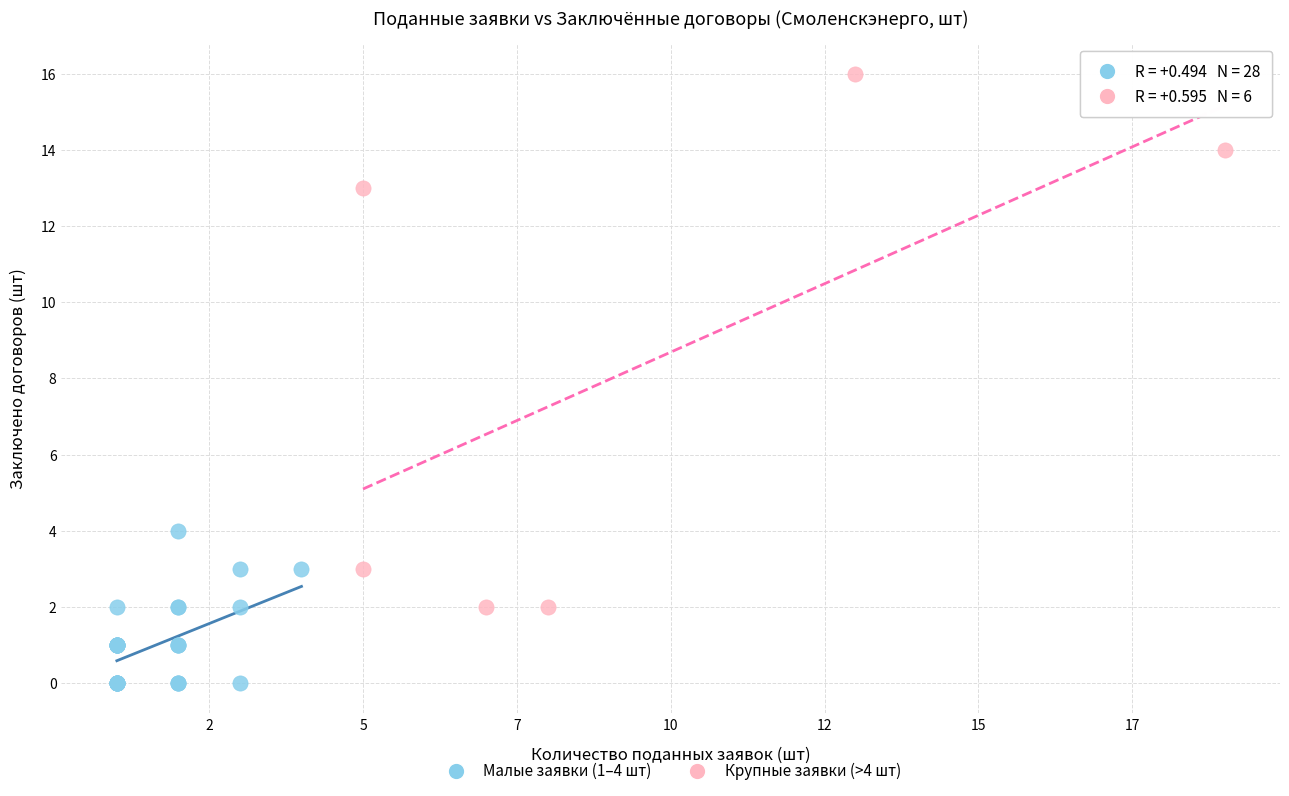

Which series has the largest Y range (max minus min)?

Крупные заявки (>4 шт)